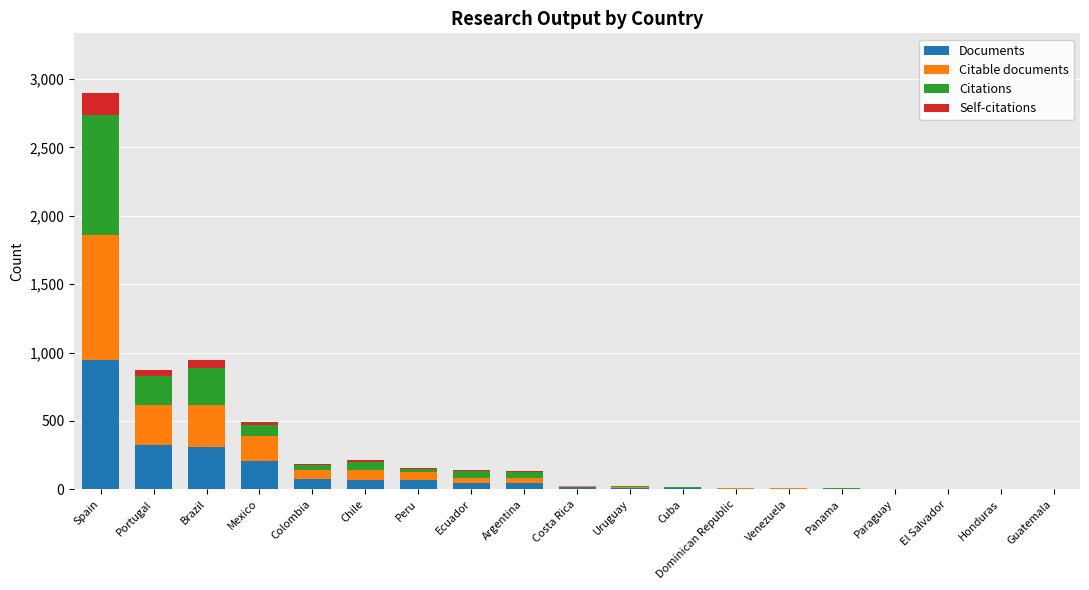

At which label does Documents reach its peak?

Spain